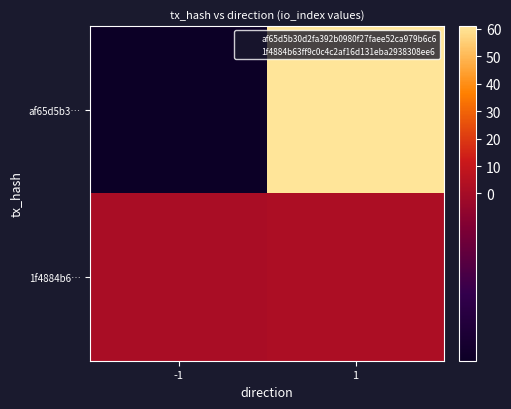

Between 1 and -1, which is larger?

1